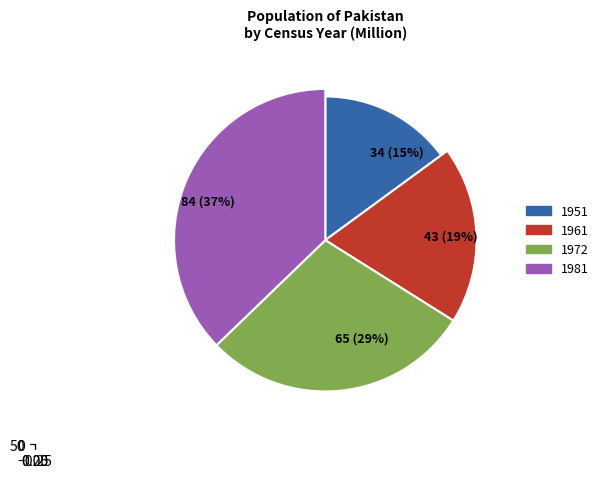

Is there a majority slice in this chart?

No